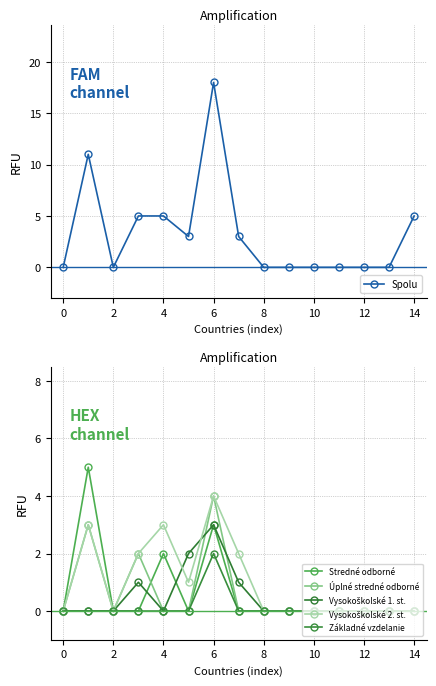

The Spolu series shows 10 at 0. True or false?

False